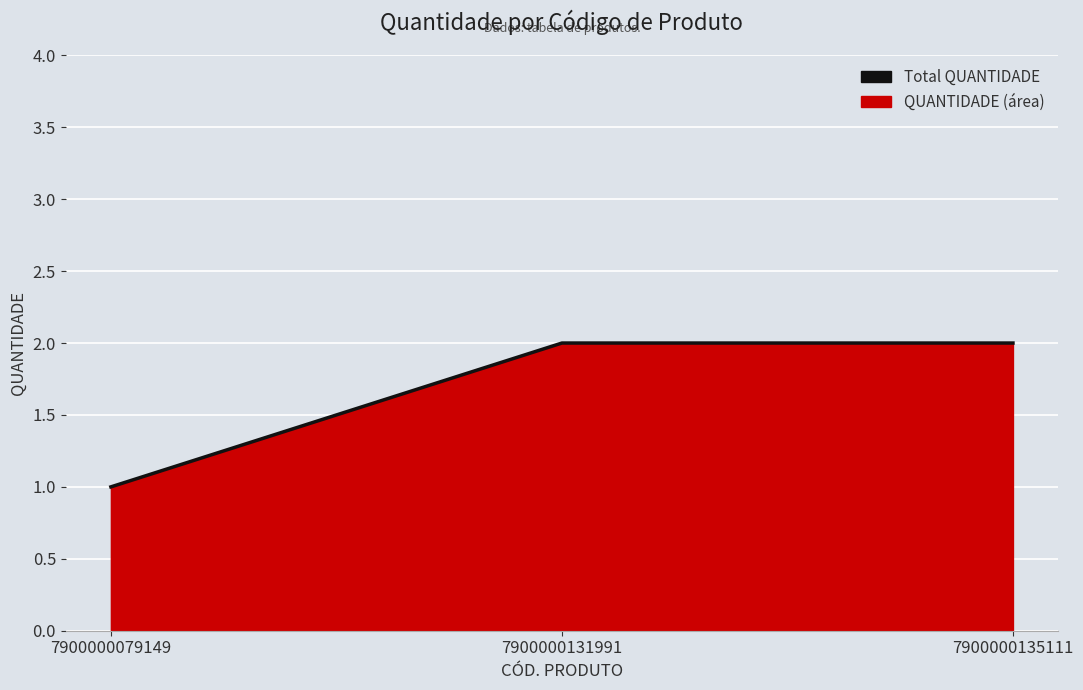

Is it true that the value at 7900000131991 is 0?

False